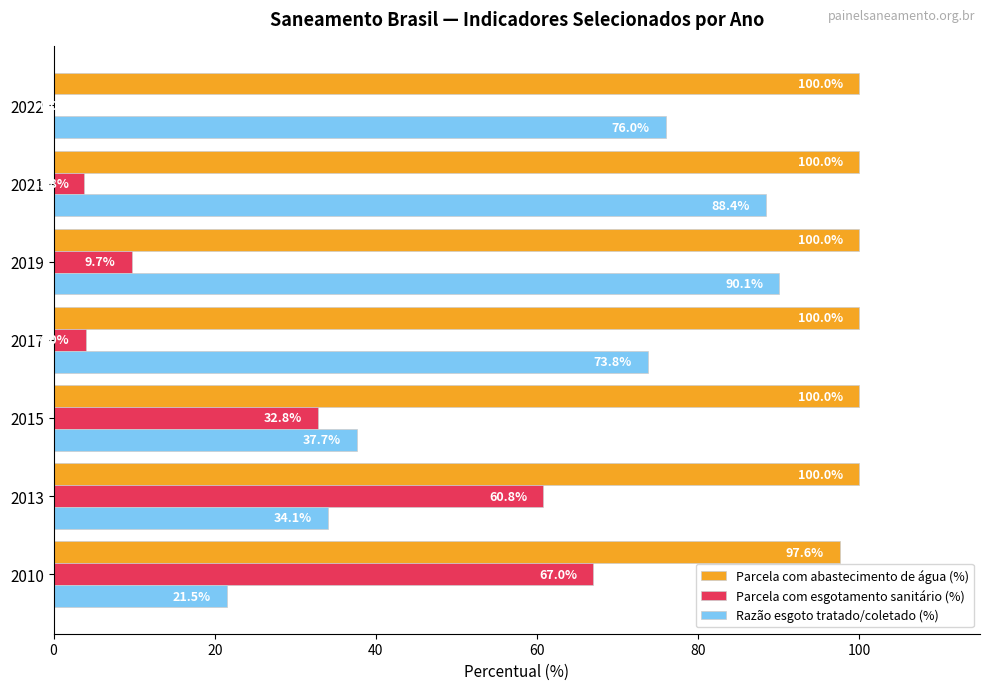

At which label does Parcela com esgotamento sanitário (%) reach its peak?

2010